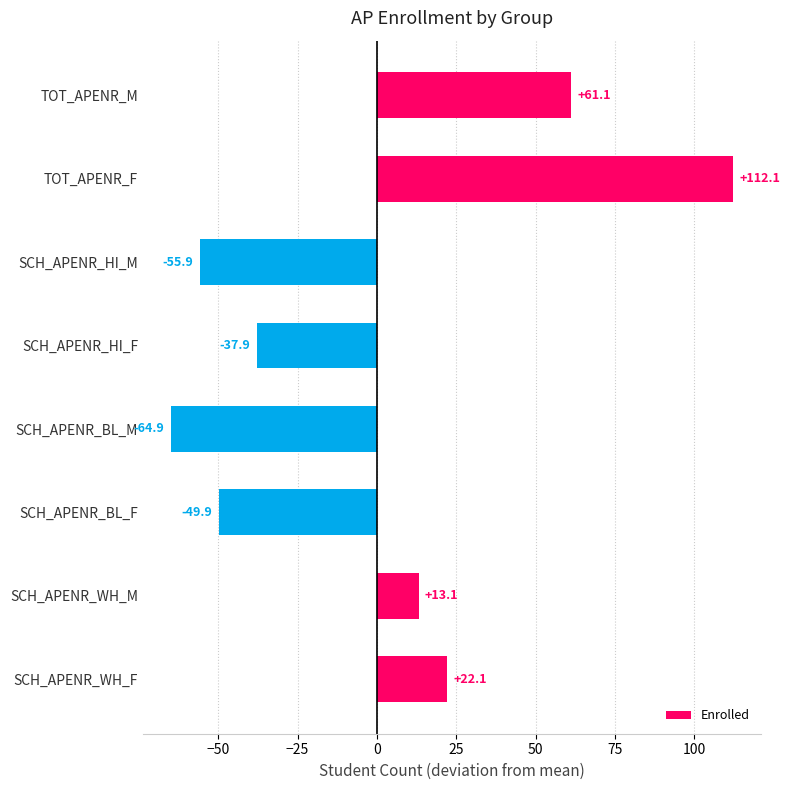

List the labels in order of value, largest first.

TOT_APENR_F, TOT_APENR_M, SCH_APENR_WH_F, SCH_APENR_WH_M, SCH_APENR_HI_F, SCH_APENR_BL_F, SCH_APENR_HI_M, SCH_APENR_BL_M